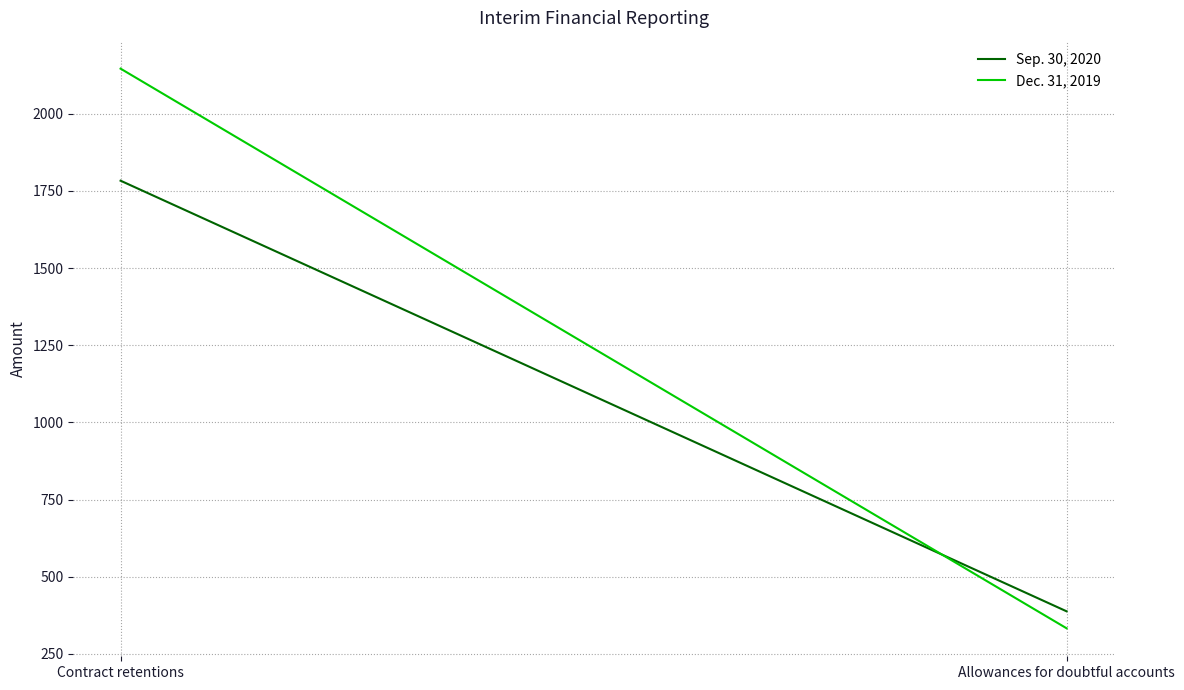

What is the sum of all Dec. 31, 2019 values?

2479